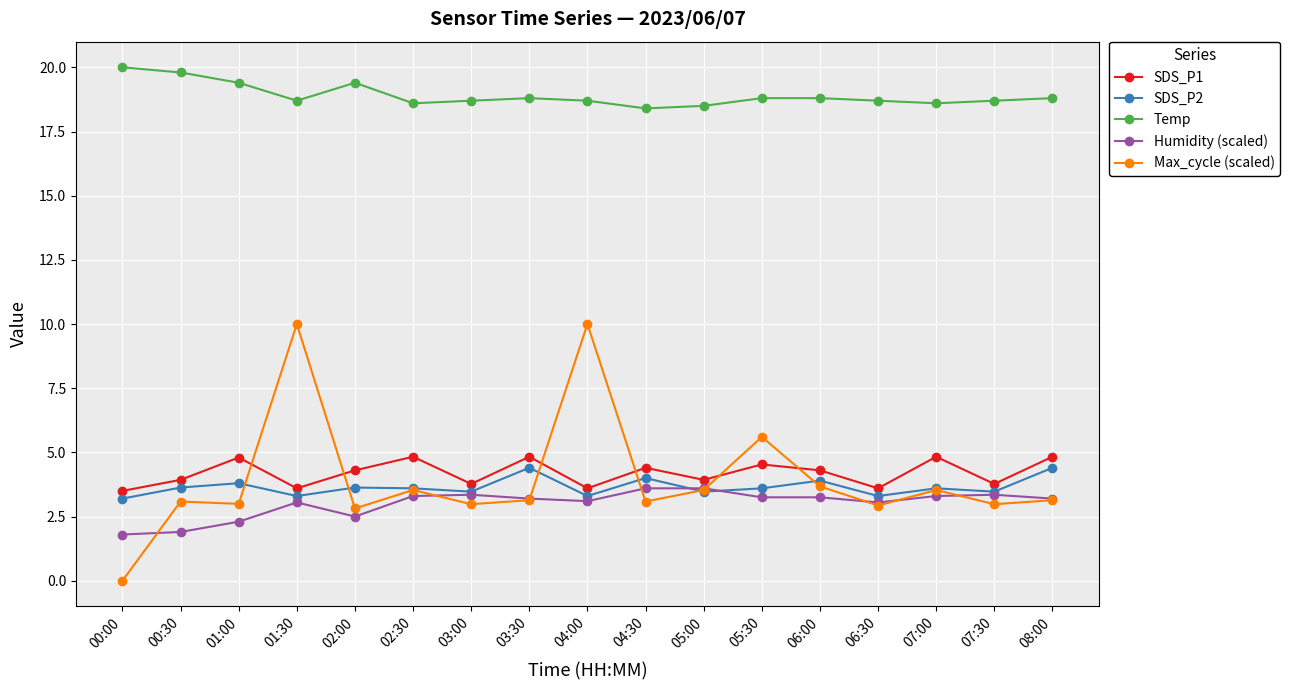

What is the total value across all series at 07:30?

32.3